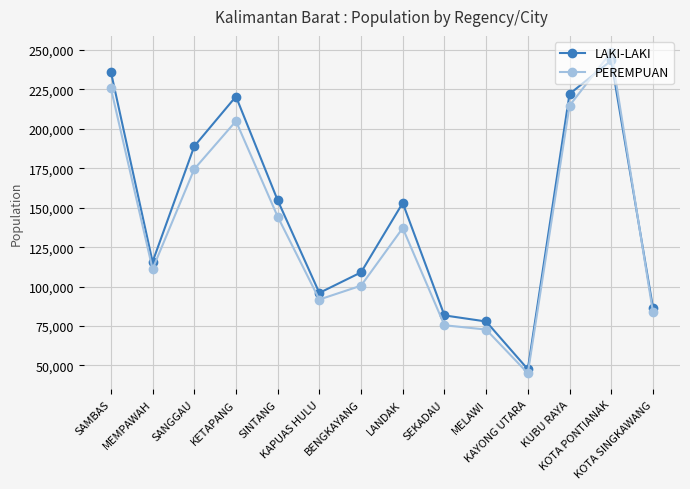

How many distinct data groups are displayed?

2